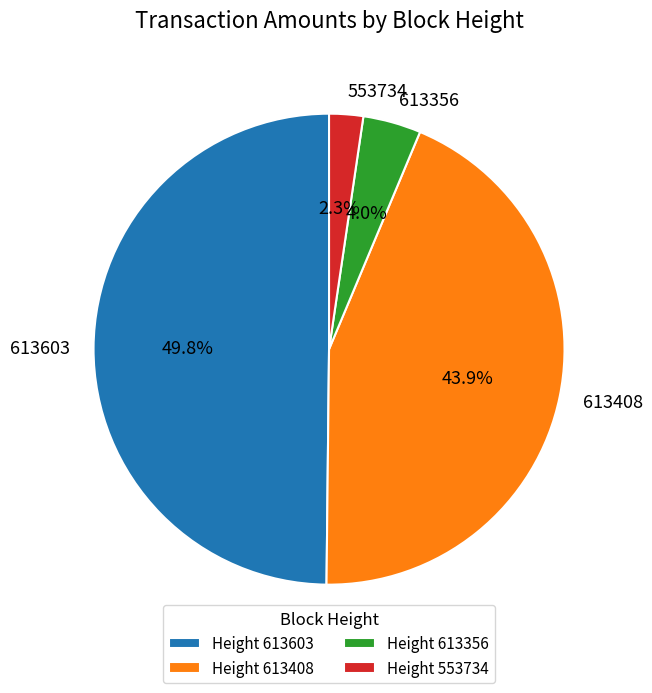

True or false: 613356 accounts for 4% of the total.

True